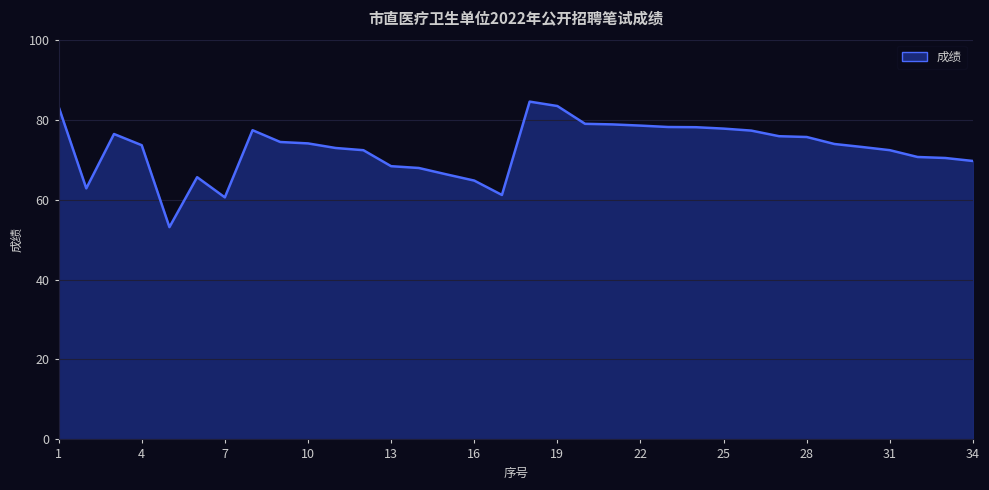

What is the maximum value shown in the chart?

84.5